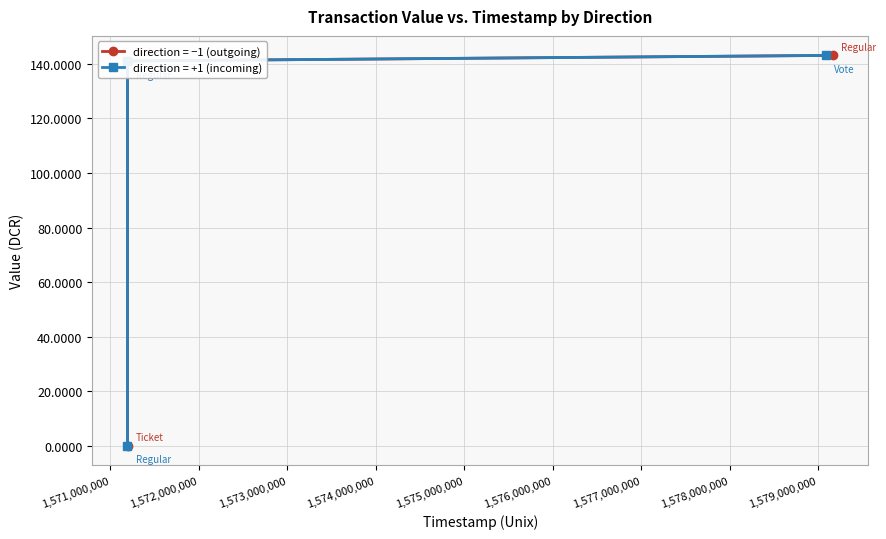

Is this an area chart (filled region under the line)?

No